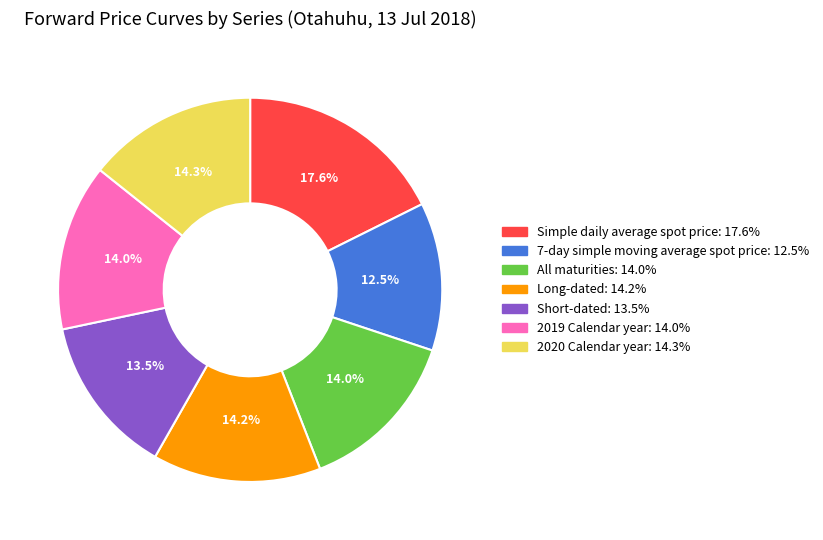

What is the smallest slice in the pie chart?

7-day simple moving average spot price